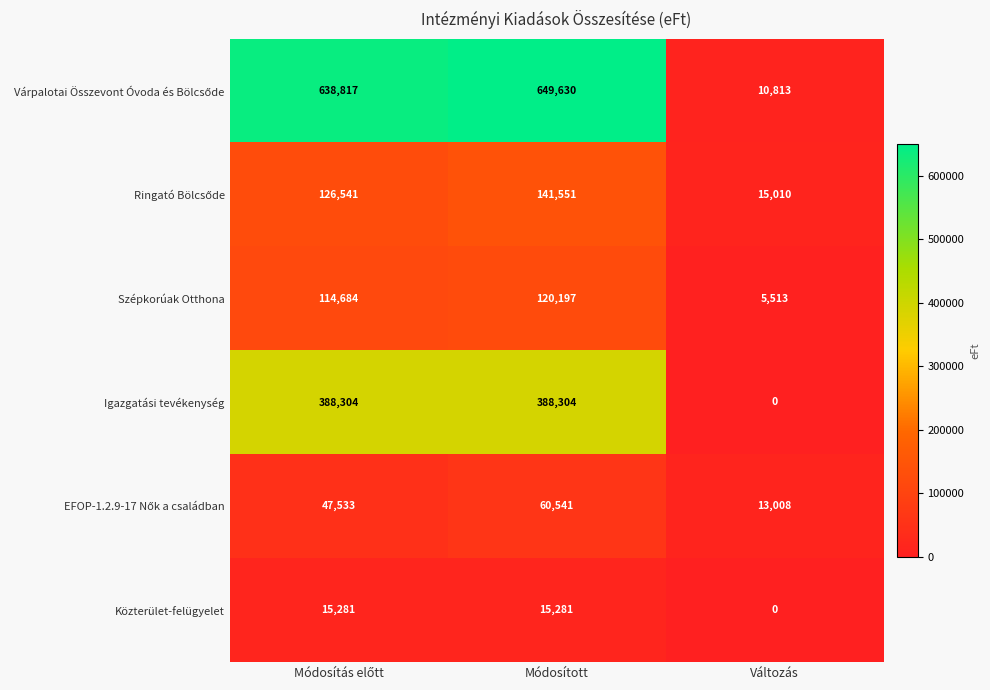

What is the maximum value for Igazgatási tevékenység?

388304